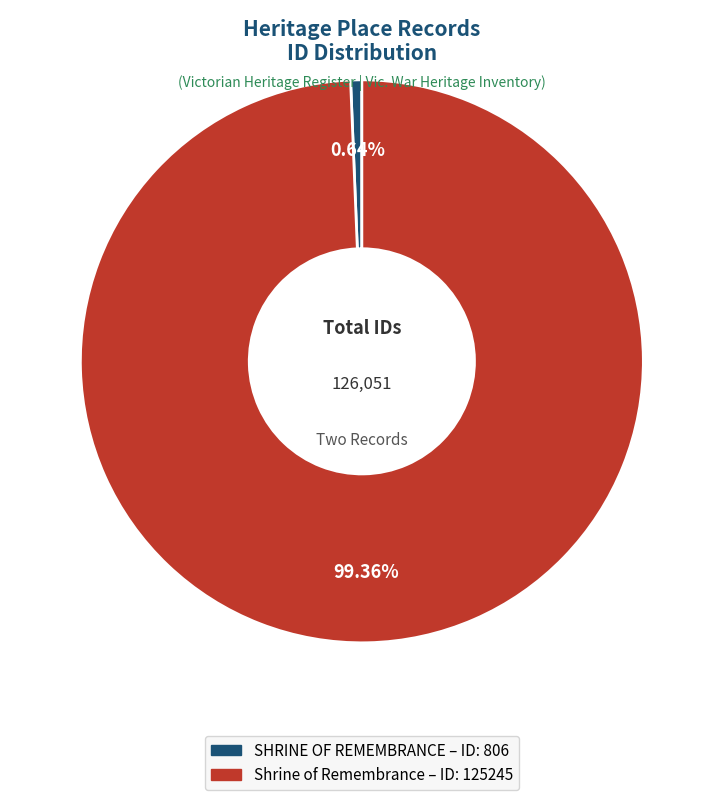

Count the number of slices in the pie.

2